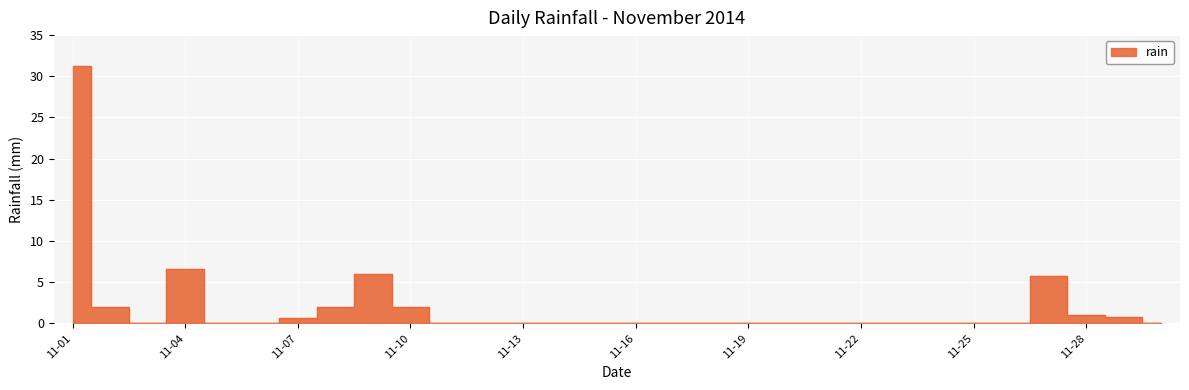

Count the number of data series in this chart.

1